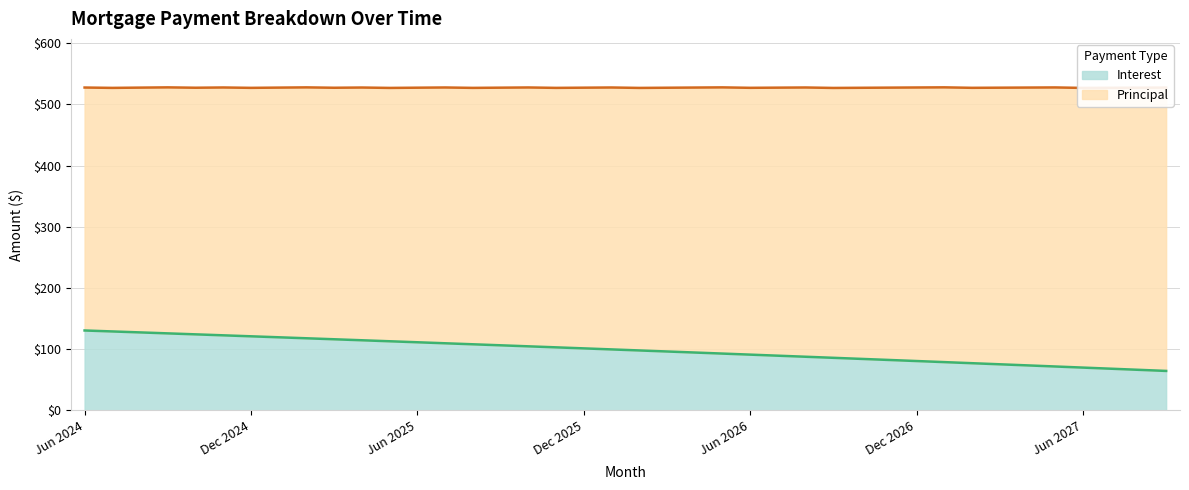

How many values are below 99?

20